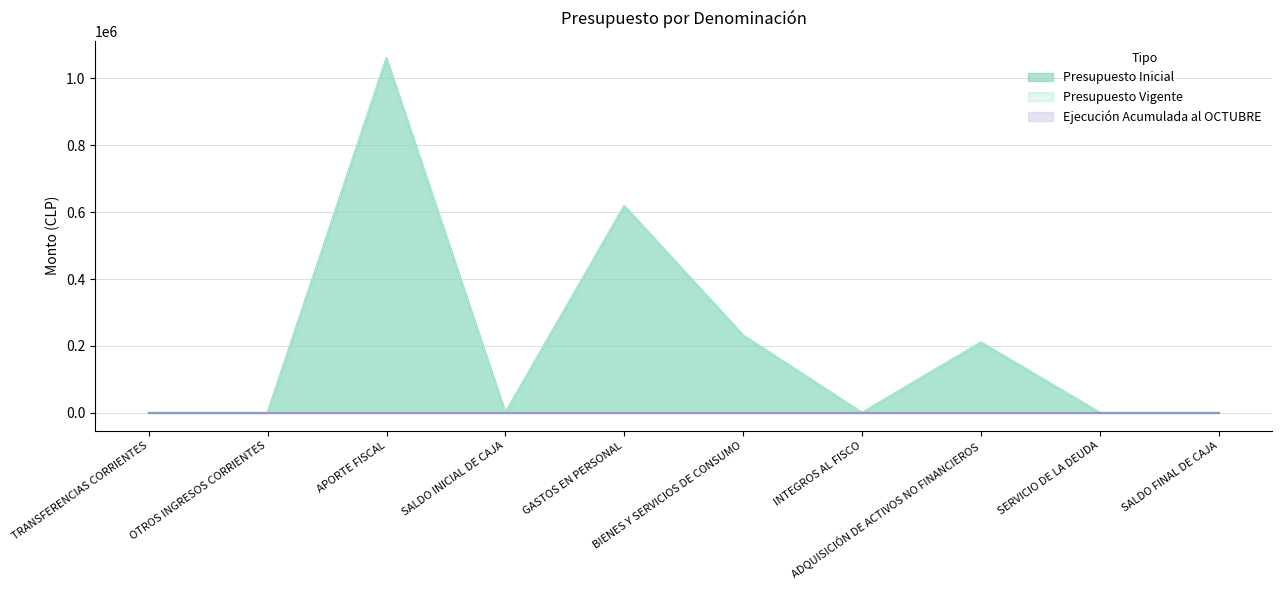

At which category does Presupuesto Inicial reach its first local peak?

APORTE FISCAL